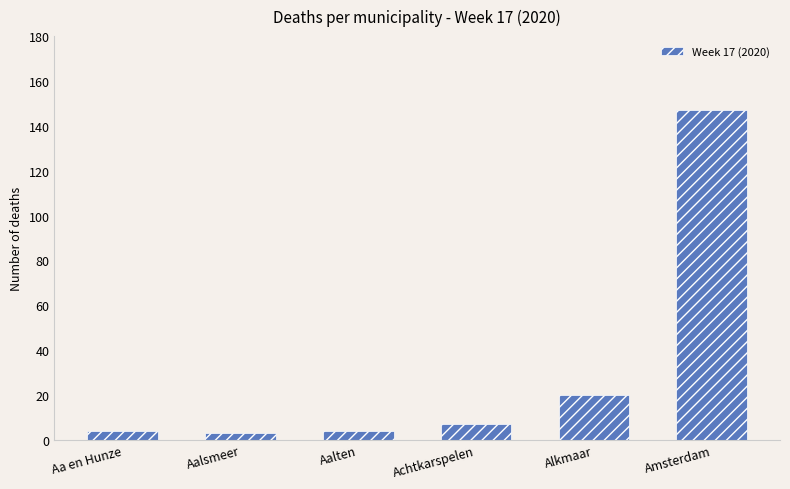

What is the label of the 1st bar from the right?

Amsterdam